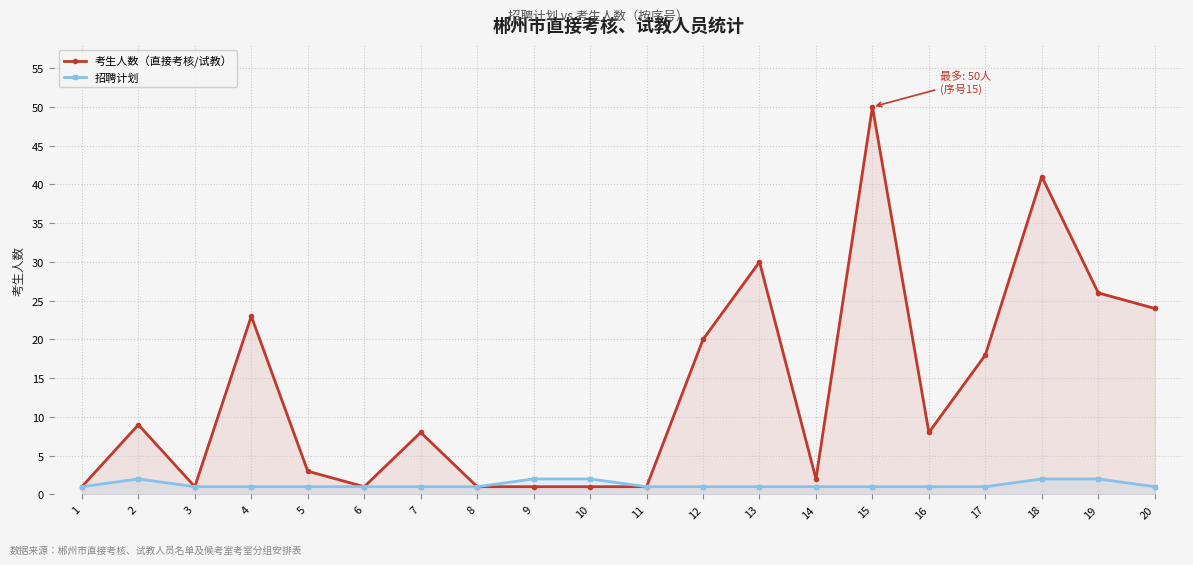

True or false: 考生人数（直接考核/试教） and 招聘计划 intersect in this chart.

False